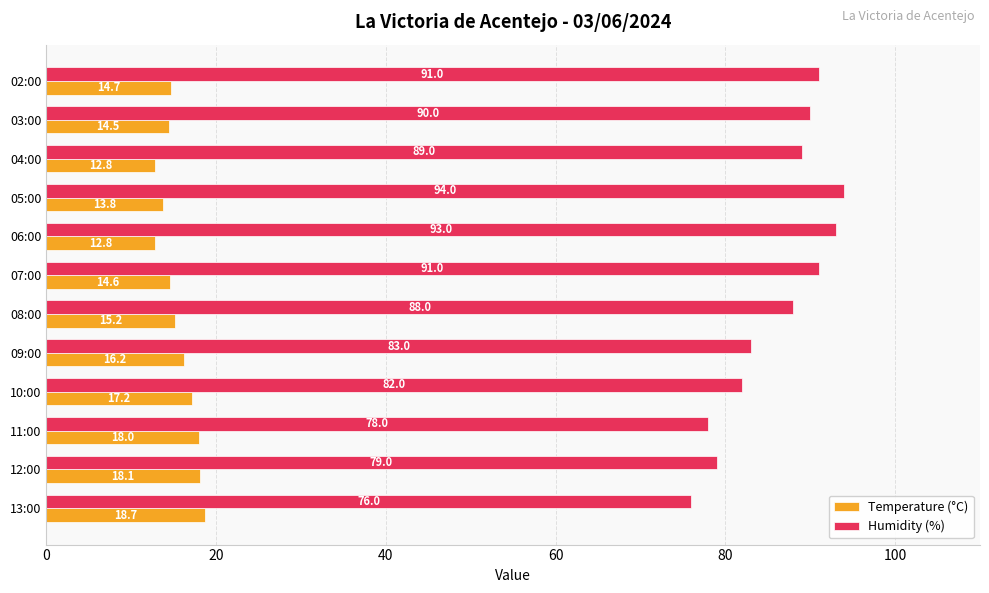

What is the difference between the Humidity (%) values at 06:00 and 02:00?

2.0